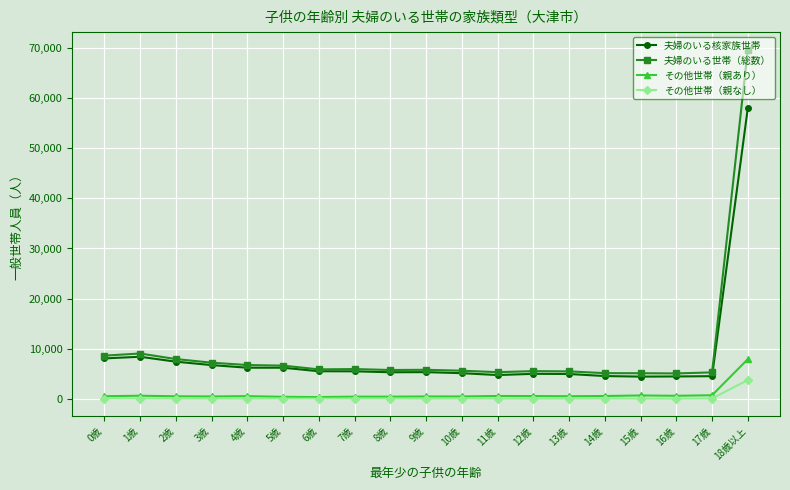

True or false: 夫婦のいる世帯（総数） and その他世帯（親なし） cross at least once.

False